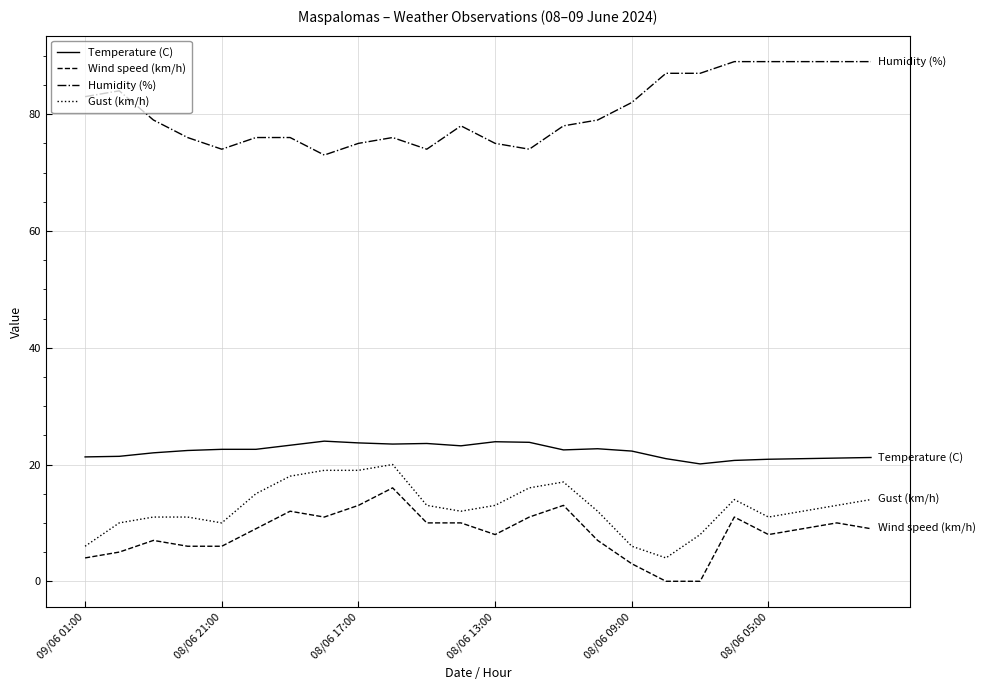

True or false: Wind speed (km/h) and Gust (km/h) intersect in this chart.

False